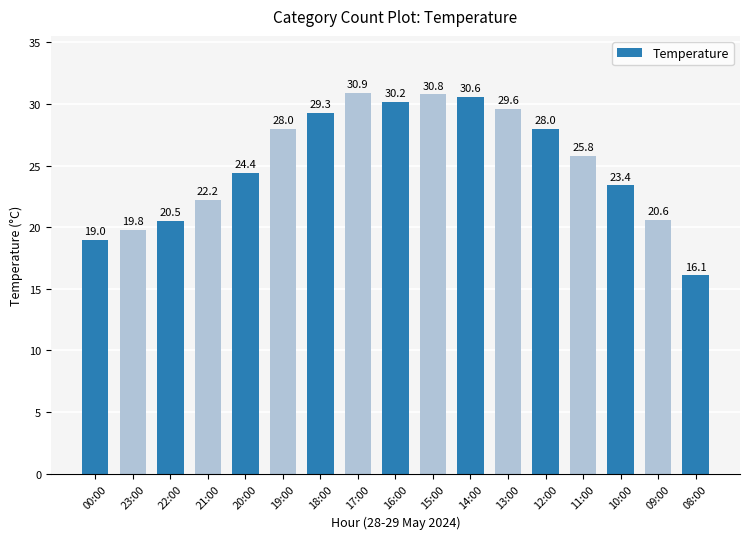

How many bars are there in total?

17